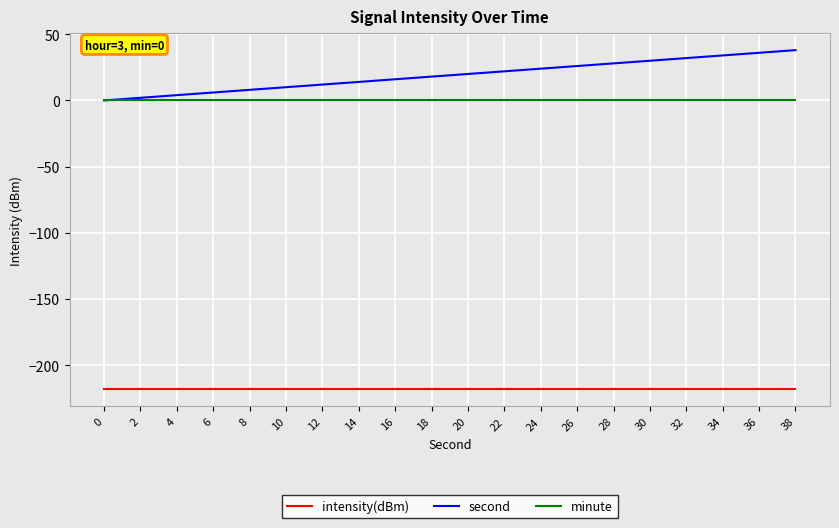

What is the spread (max minus min) of values at 34?

252.3